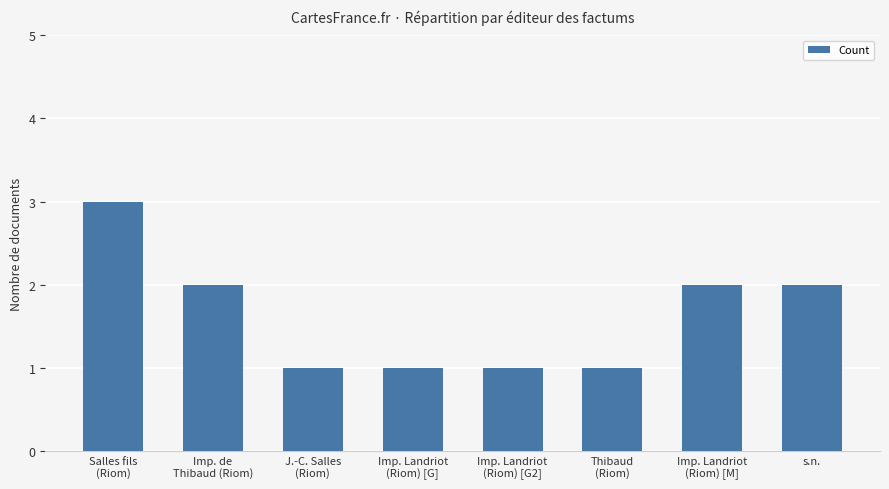

What is the value of the 6th bar from the left?

1